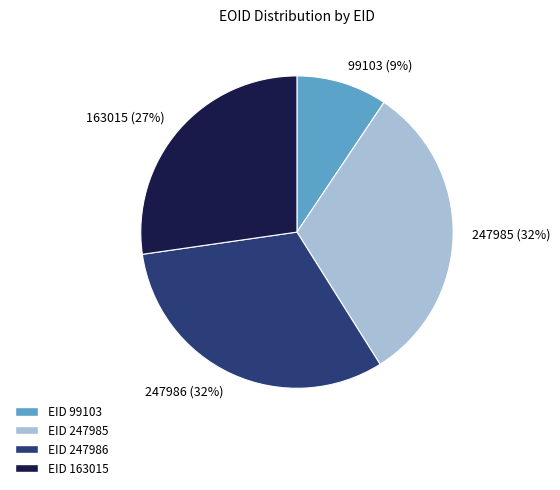

Count the number of slices in the pie.

4